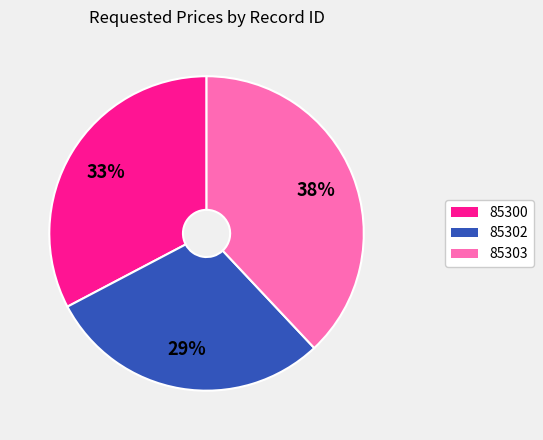

Between 85303 and 85302, which is larger?

85303